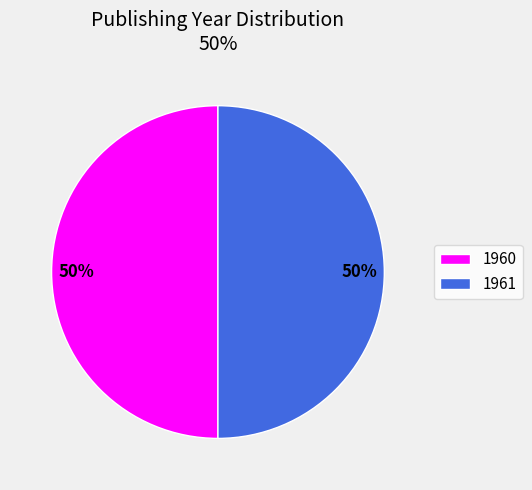

To the nearest percent, what portion does 1960 represent?

50%